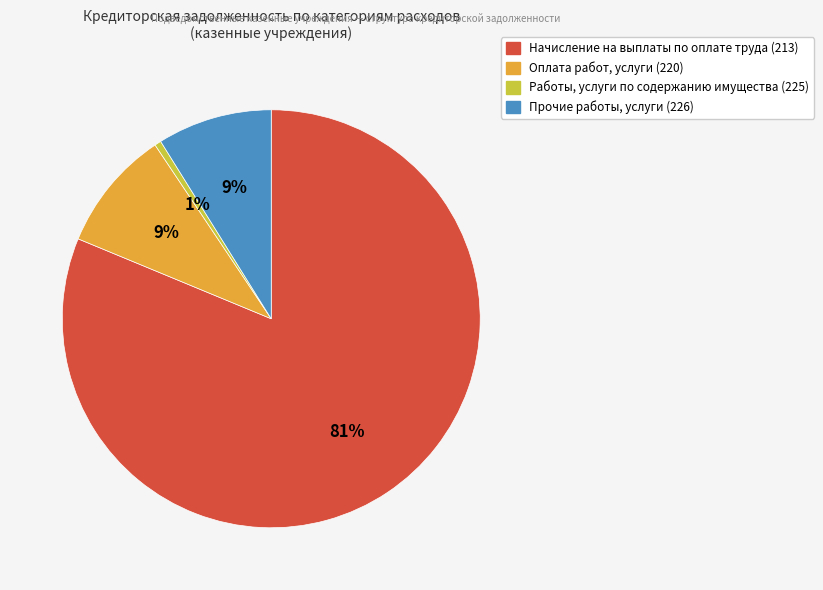

To the nearest percent, what is the average slice percentage?

25%